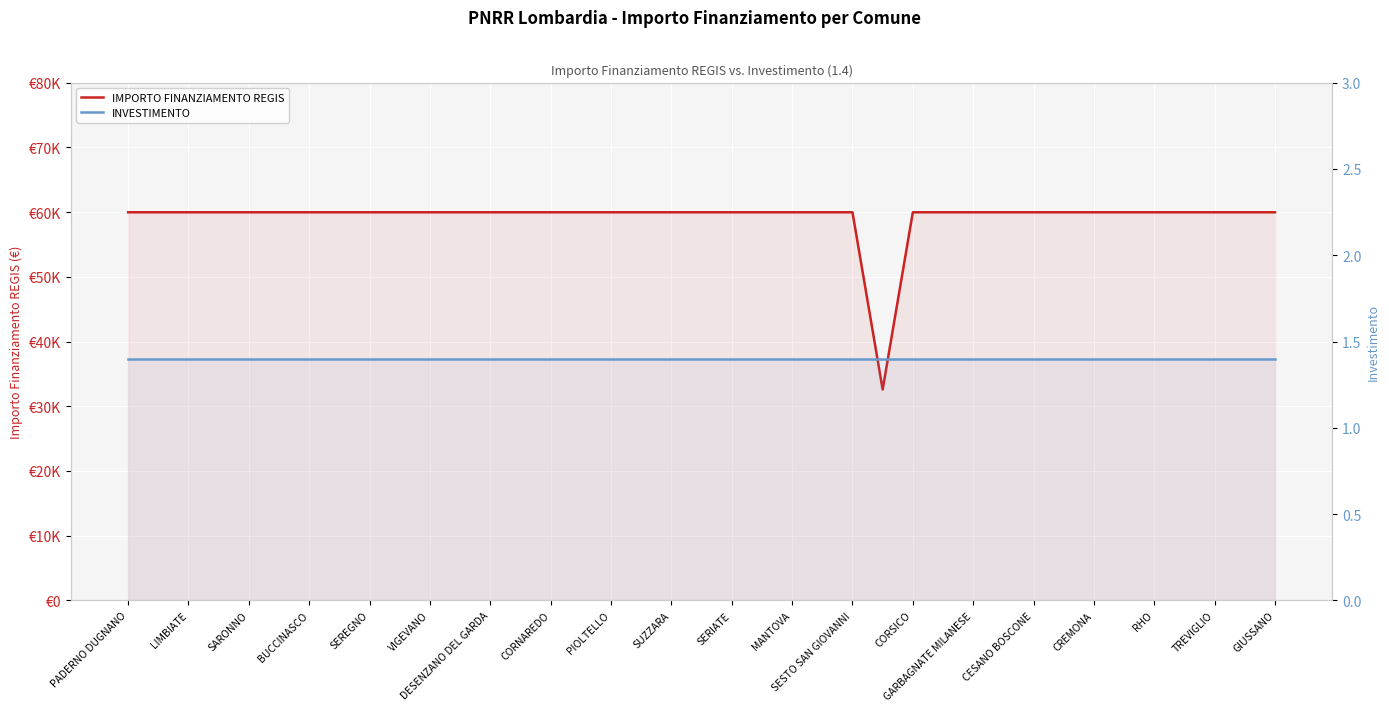

How many data points in IMPORTO FINANZIAMENTO REGIS are less than 59966?

1